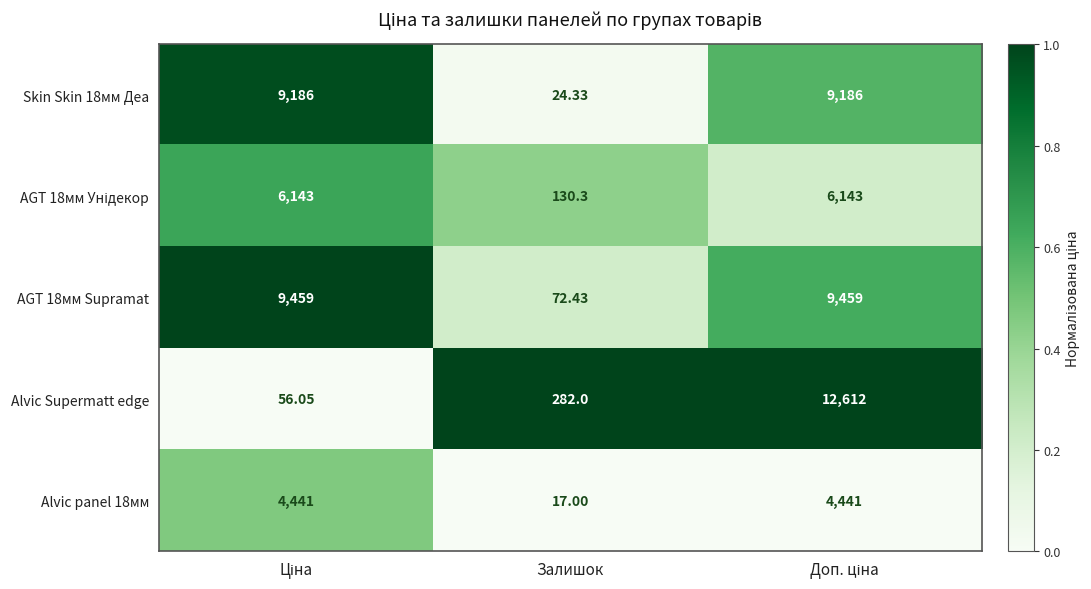

Which category has the lowest value across all series?

Залишок